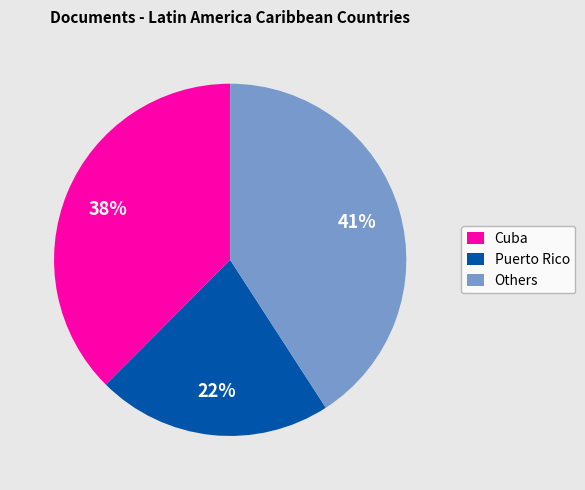

Between Cuba and Puerto Rico, which is larger?

Cuba